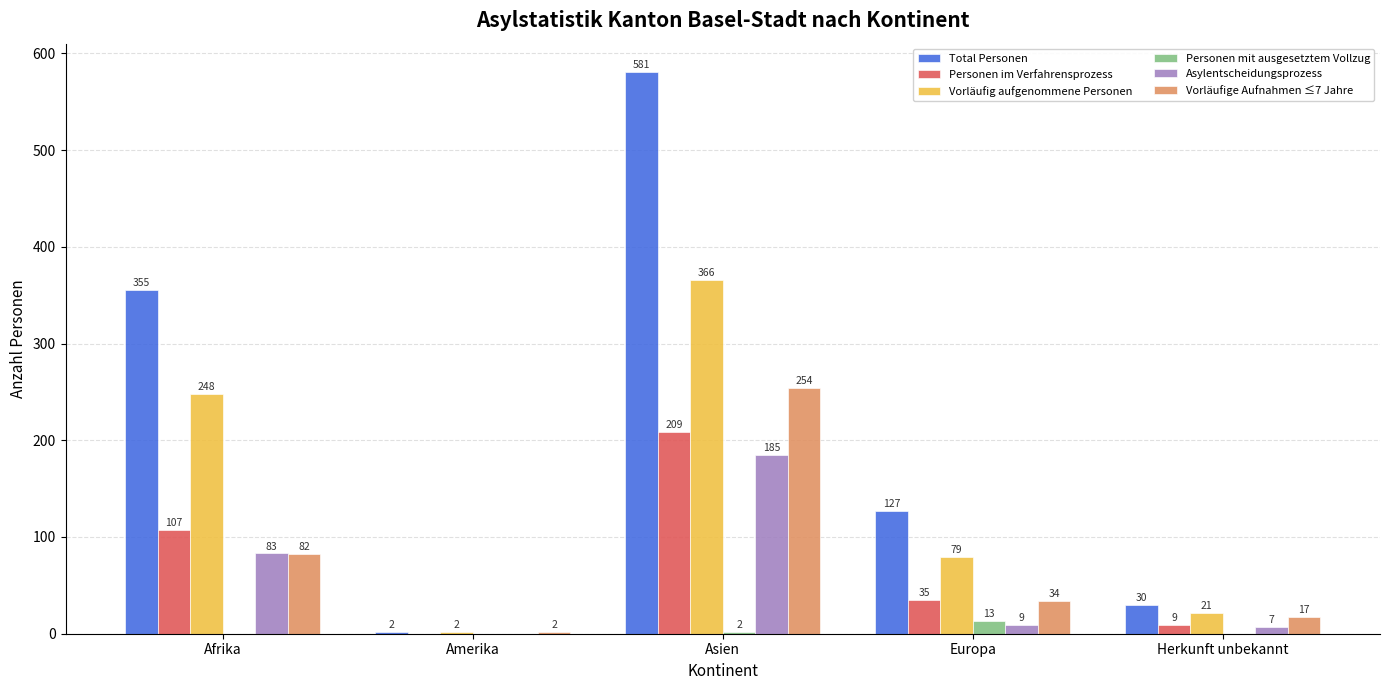

At which category is the sum across all series the highest?

Asien